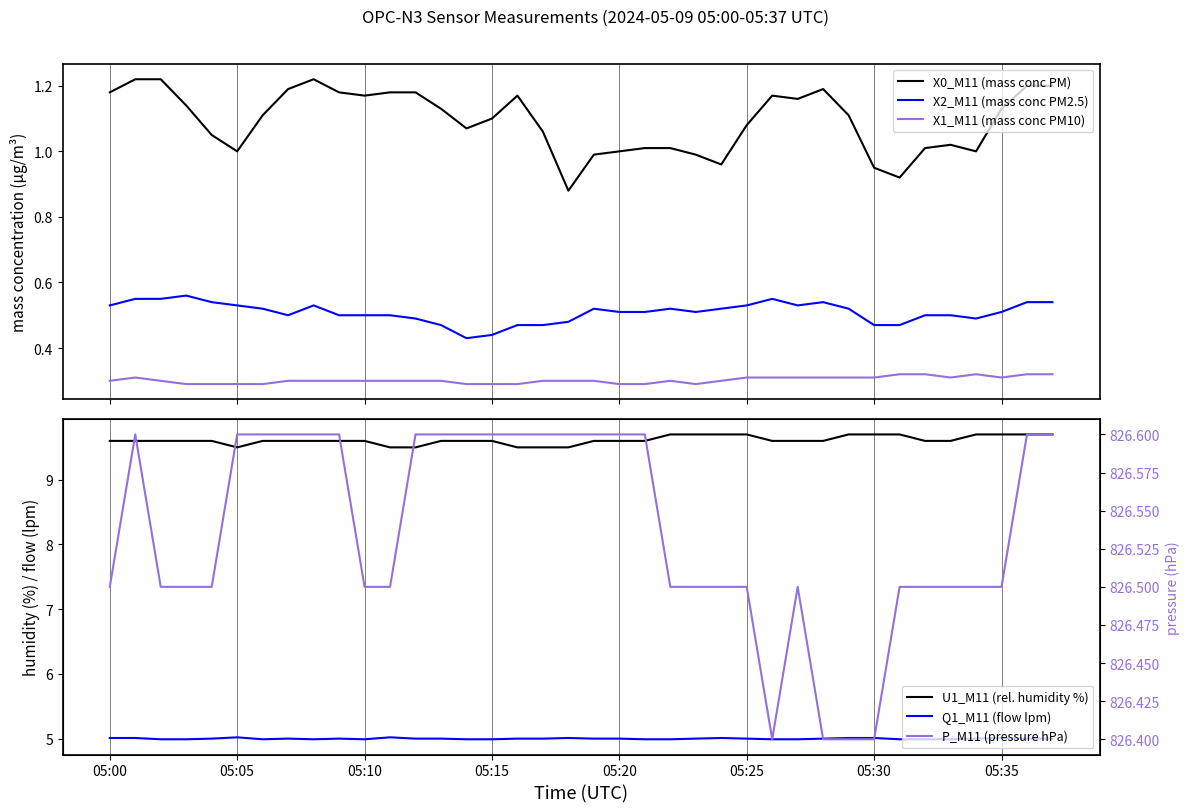

True or false: X1_M11 (mass conc PM10) and X2_M11 (mass conc PM2.5) intersect in this chart.

False